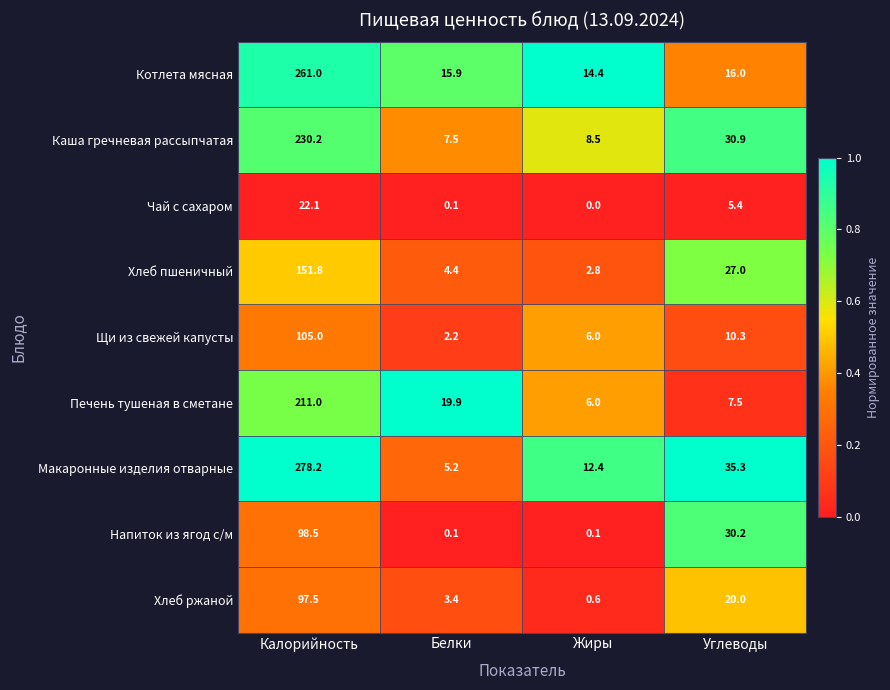

Which series has the widest spread of values?

Макаронные изделия отварные